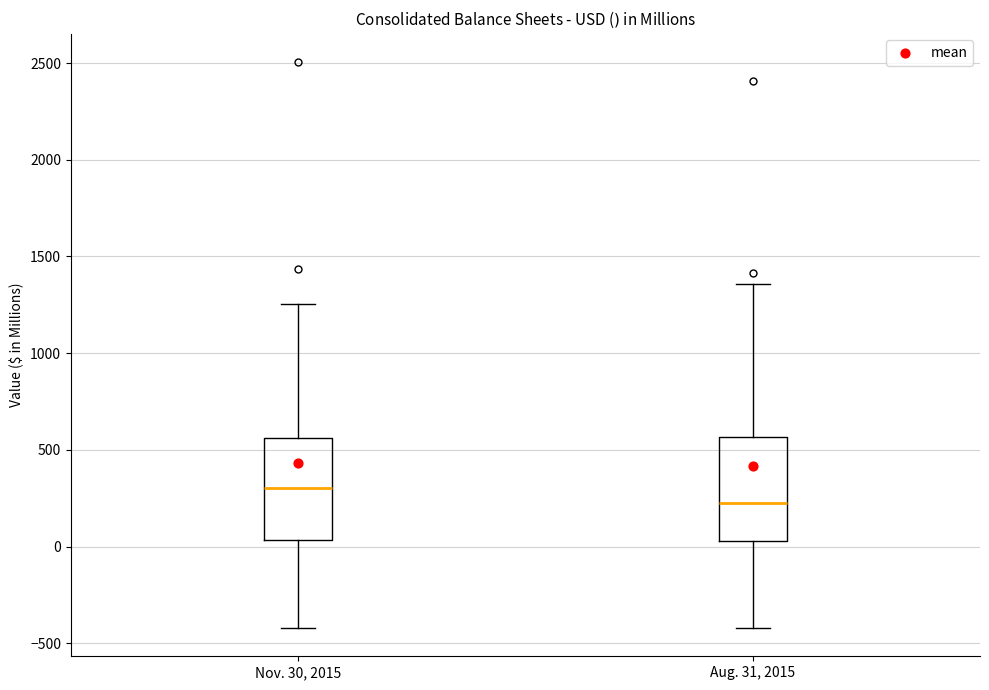

Where does the upper whisker of the box for Aug. 31, 2015 end on the y-axis? The values are not printed on the chart, so give them approximately, as read against the axis.

1350